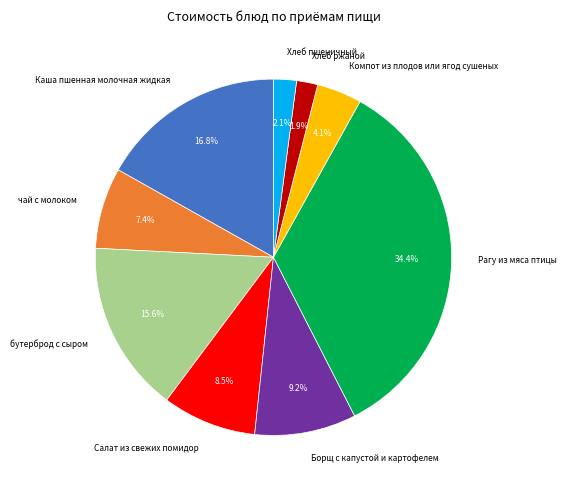

To the nearest percent, what portion does Каша пшенная молочная жидкая represent?

17%